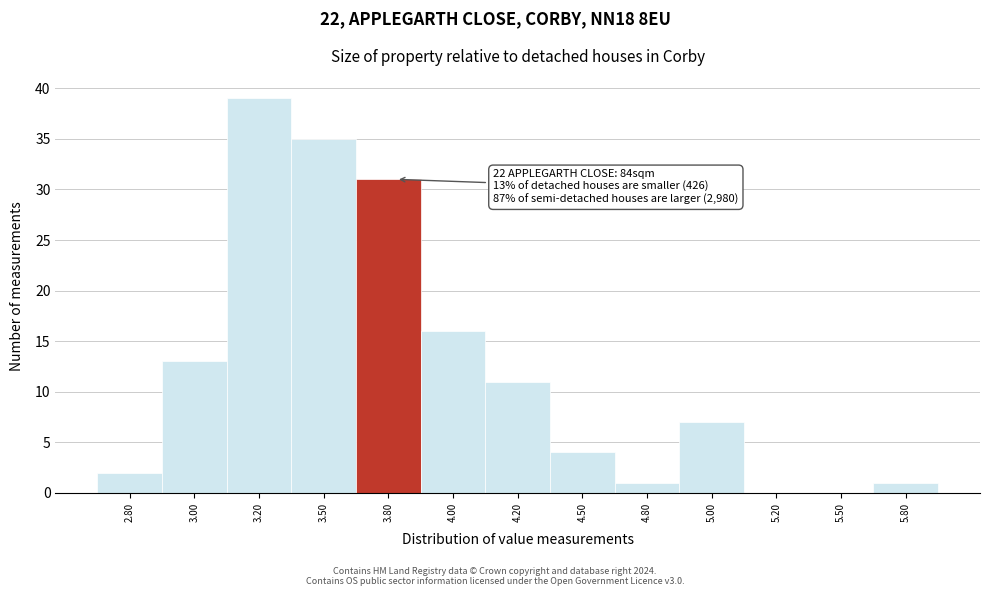

Reading left to right, extract all data points from this chart.

2.80=2	3.00=13	3.20=39	3.50=35	3.80=31	4.00=16	4.20=11	4.50=4	4.80=1	5.00=7	5.20=0	5.50=0	5.80=1